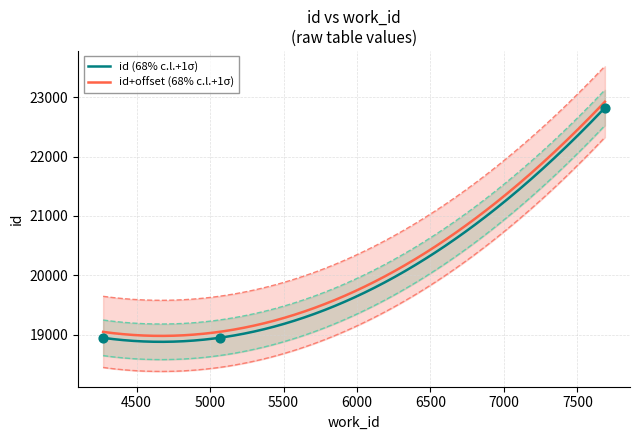

Which has a higher value, 5070 or 4272?

5070